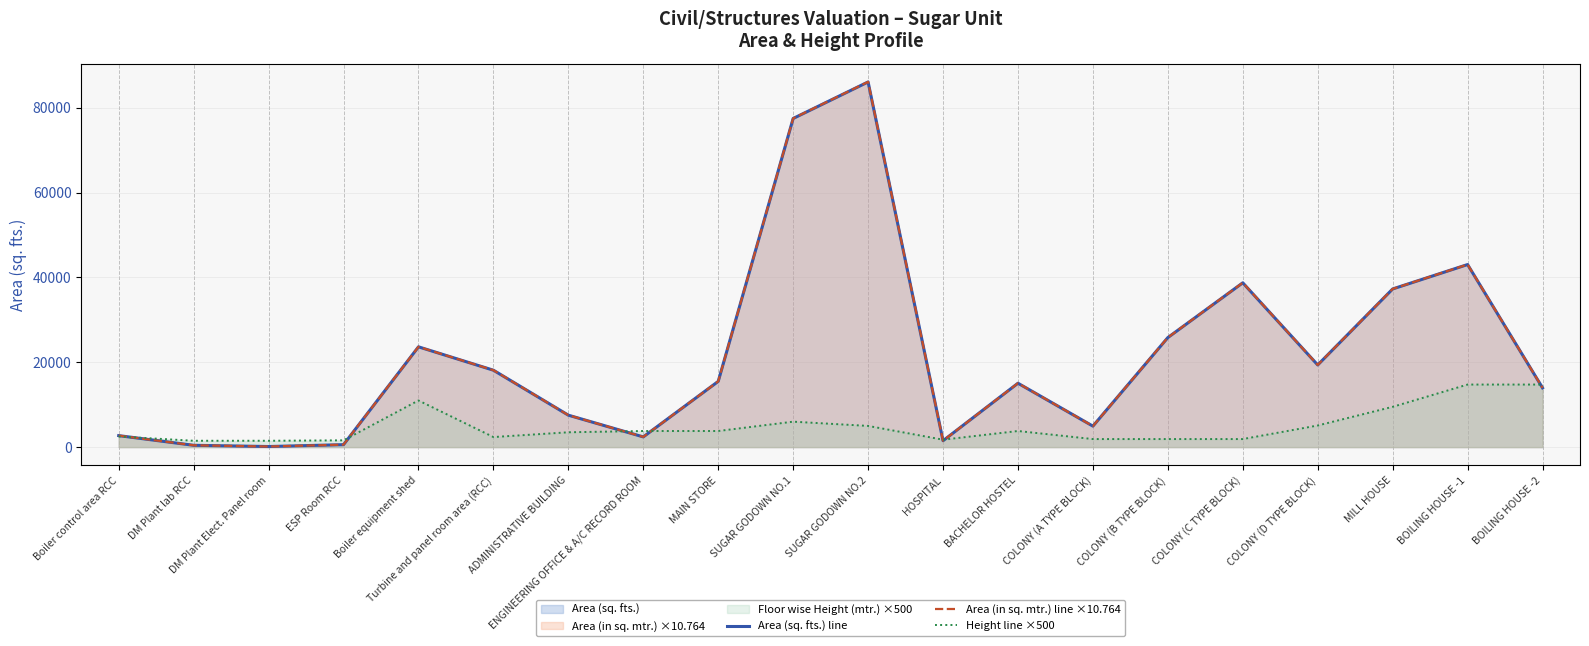

What is the label of the 18th point from the left?

MILL HOUSE